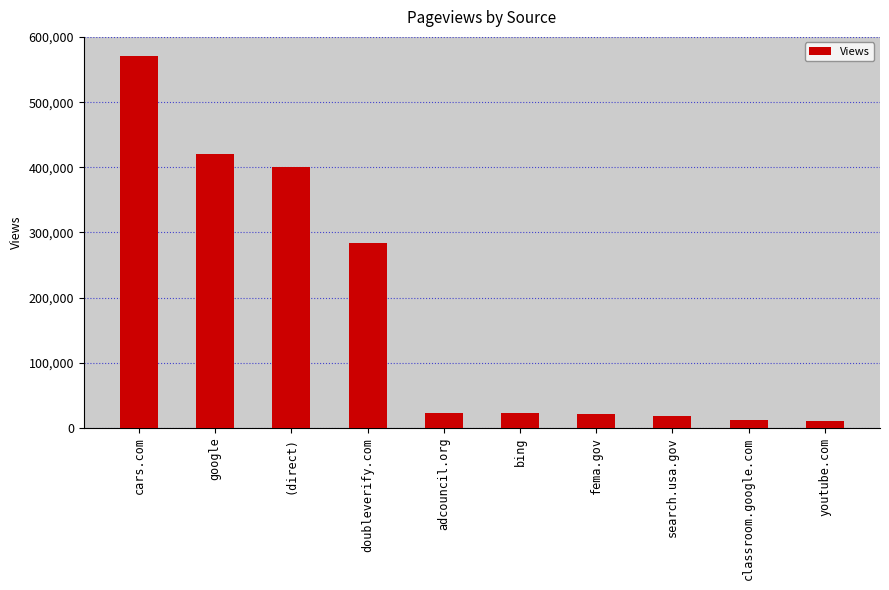

How many bars are there in total?

10